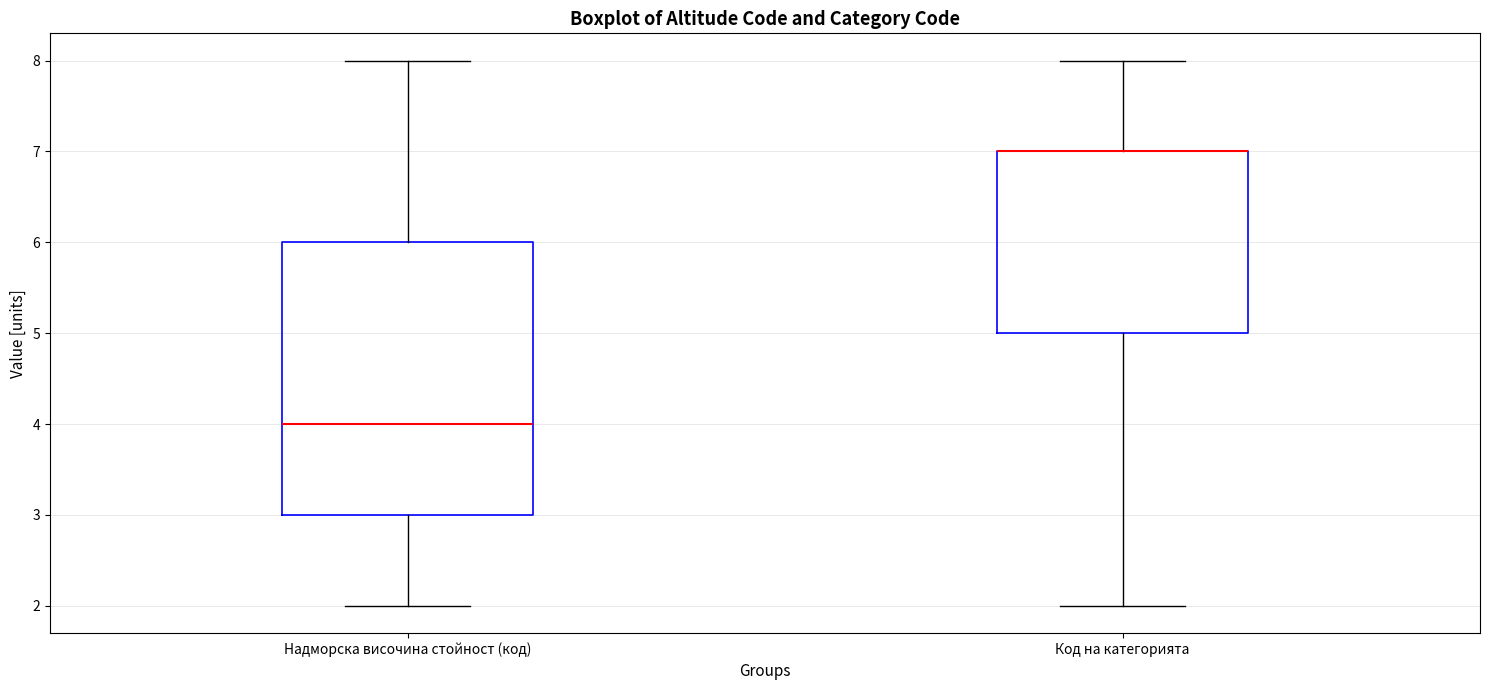

Where is the lower edge of the box for Код на категорията on the y-axis? The values are not printed on the chart, so give them approximately, as read against the axis.

5